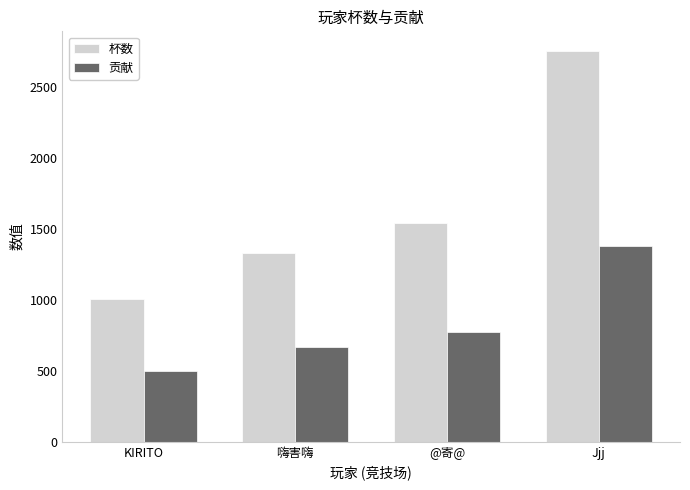

How many data points in 杯数 are less than 1540?

2